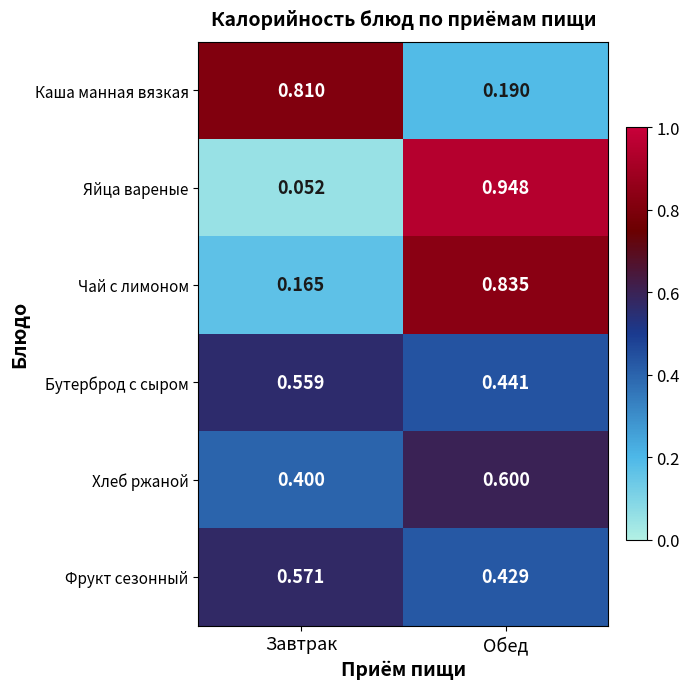

Where is Яйца вареные nearest to the value 0?

Завтрак